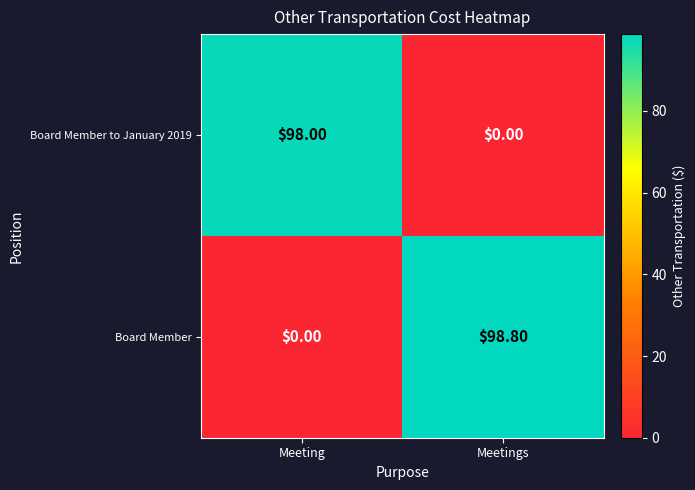

At which category does the chart reach its peak across all series?

Meetings